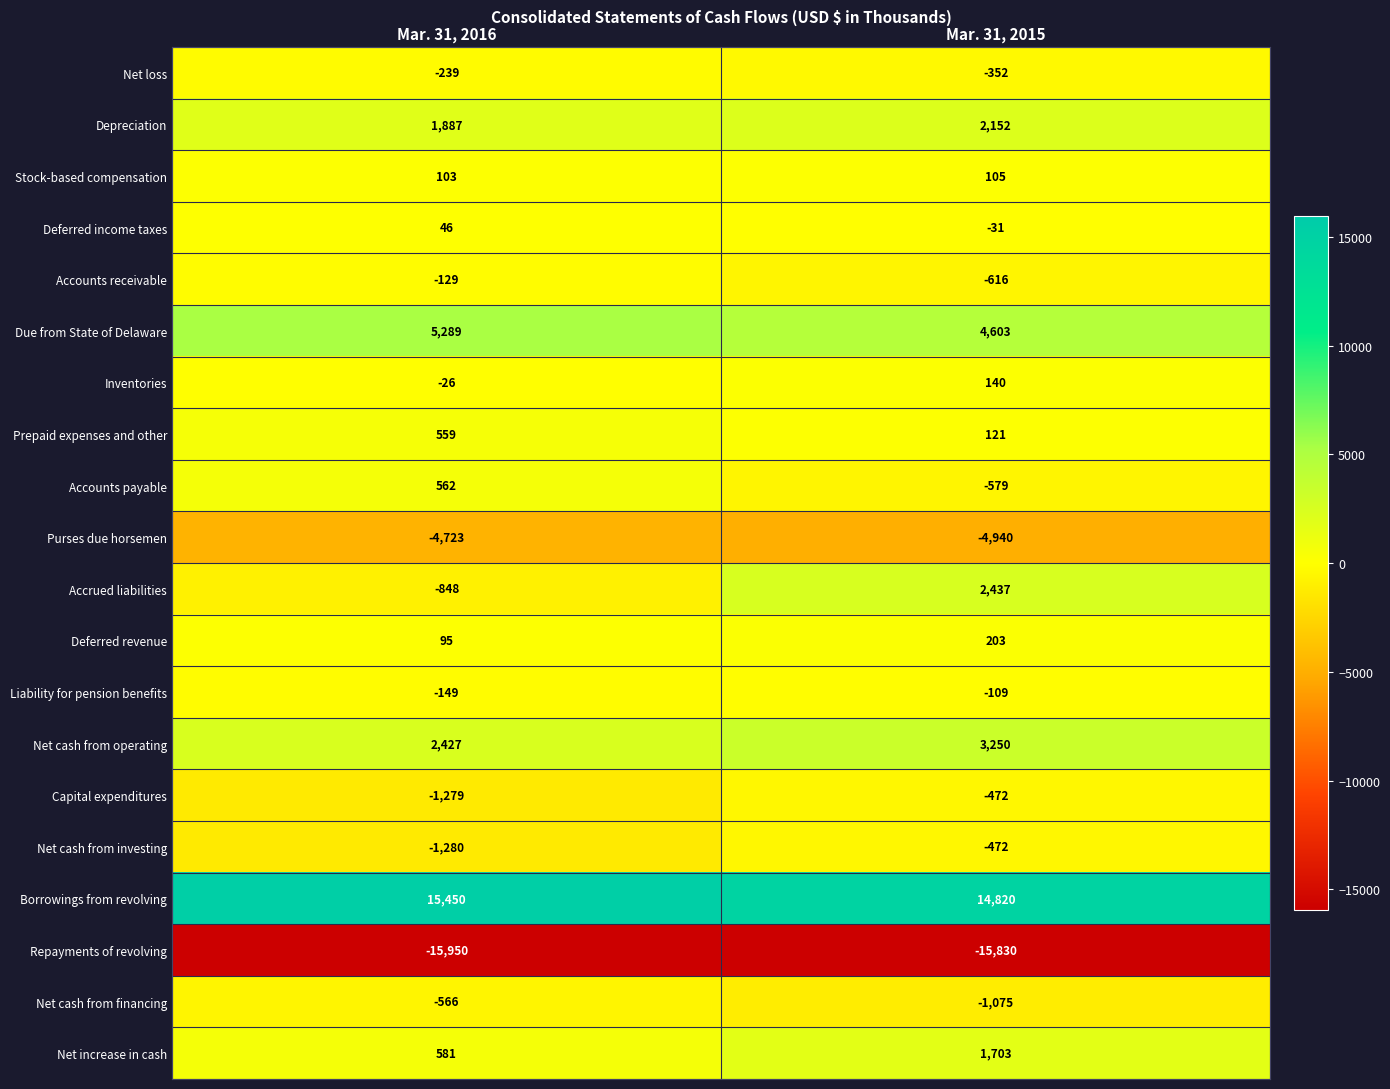

At which label is Net cash from investing closest to -876?

Mar. 31, 2016